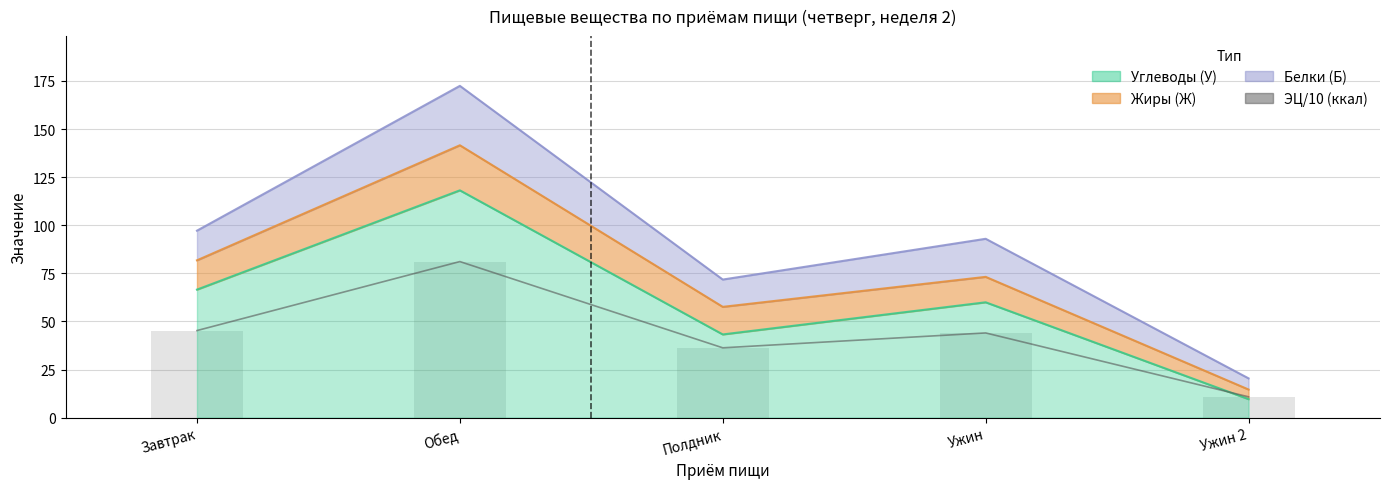

The value at Полдник is 36.3. True or false?

True